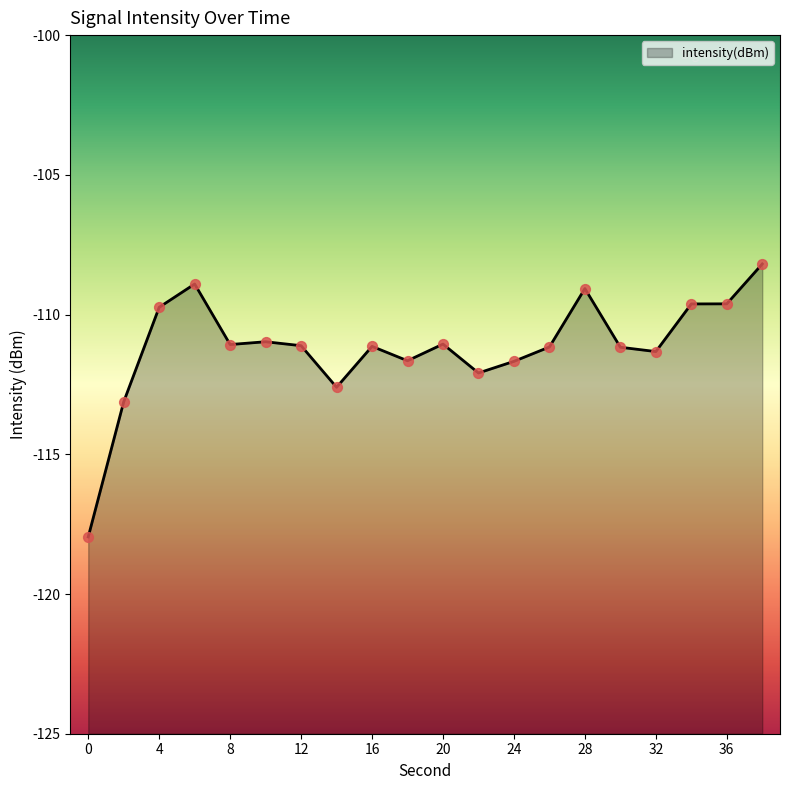

What is the change in value from 26 to 36?

+1.5